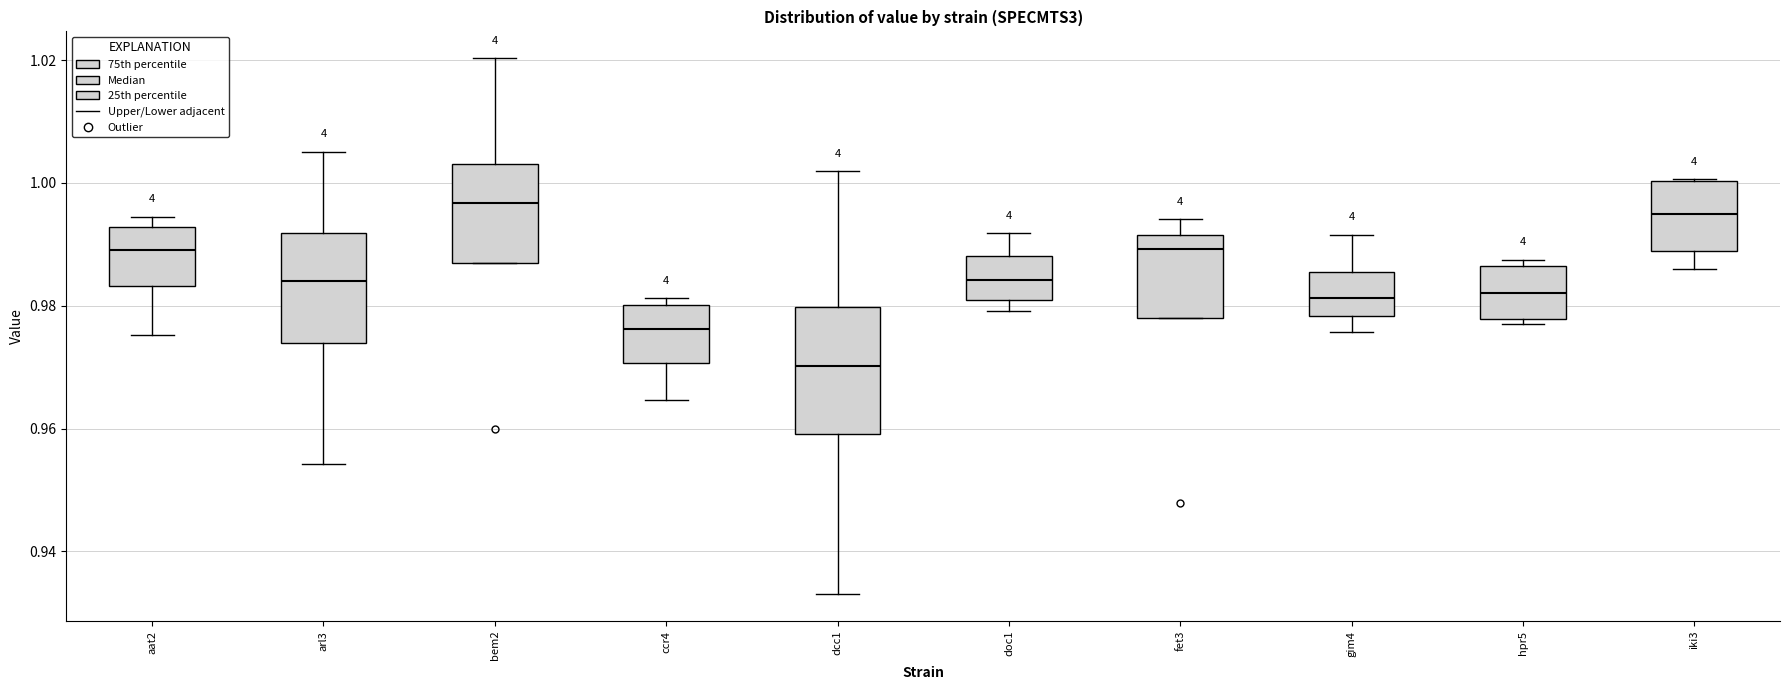

Comparing the boxes themselves (not the whiskers), which one is the tallest?

dcc1